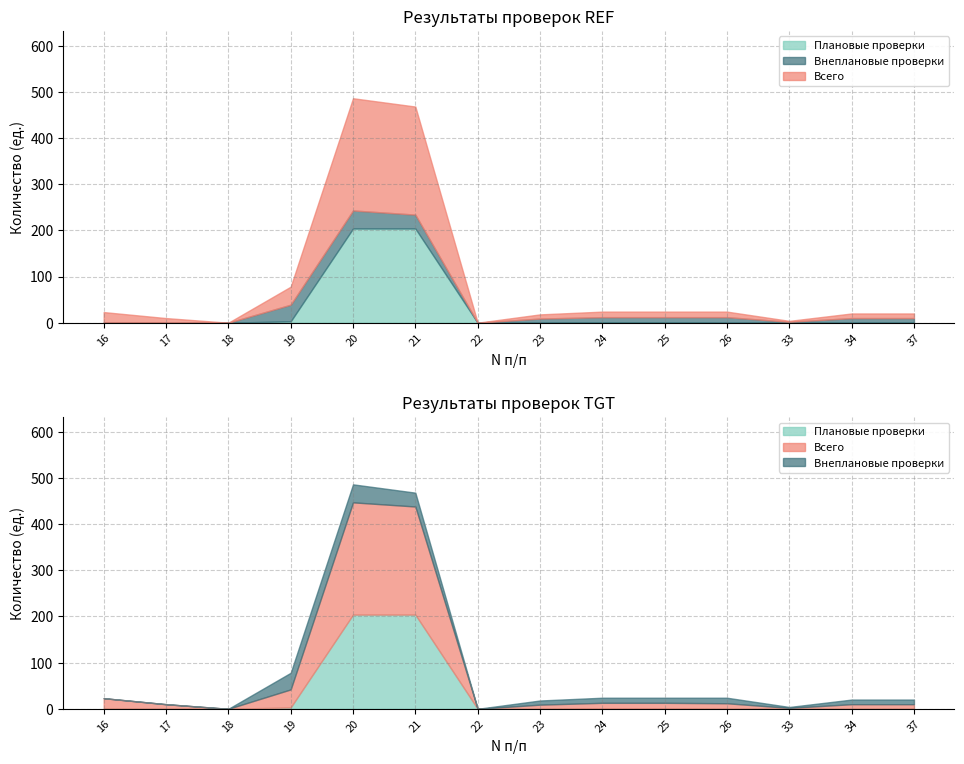

At which category is the sum across all series the highest?

20